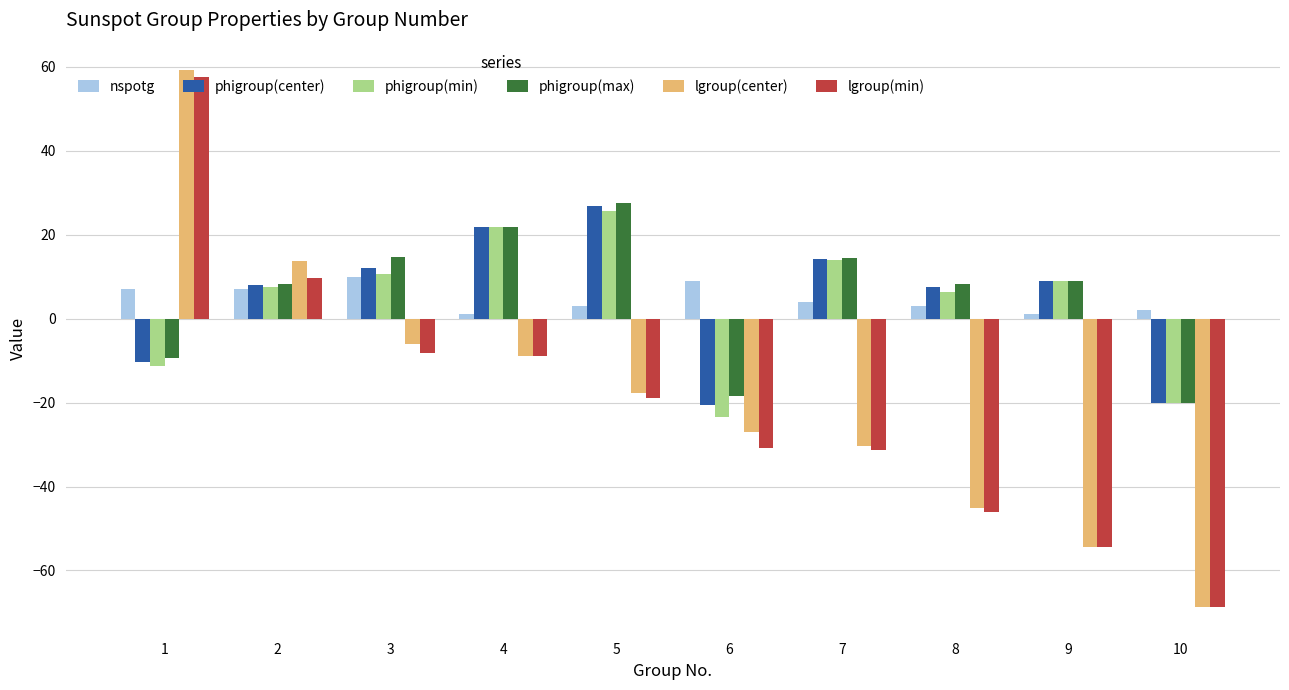

What is the difference between the lgroup(center) values at 3 and 9?

48.4